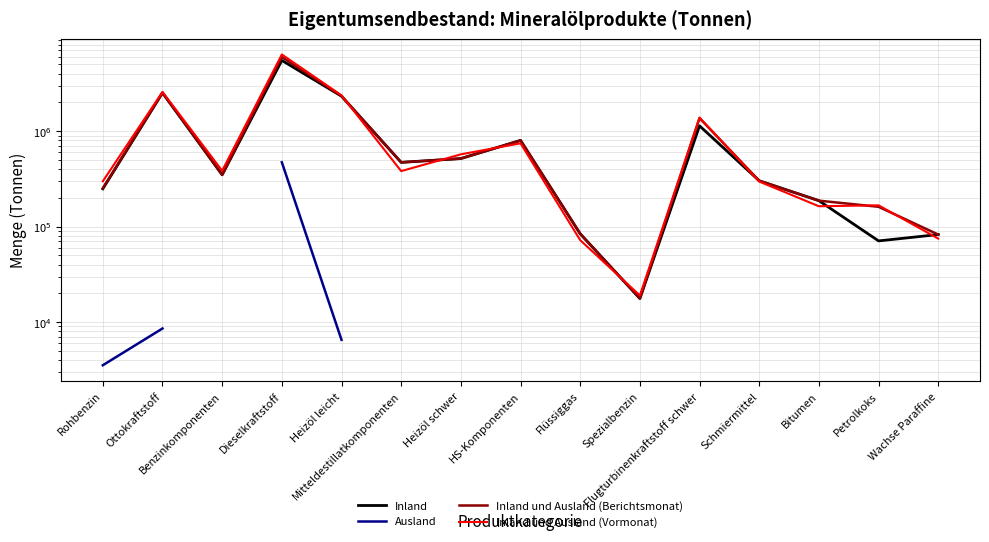

How many interior local valleys does the Inland und Ausland (Berichtsmonat) series have?

3